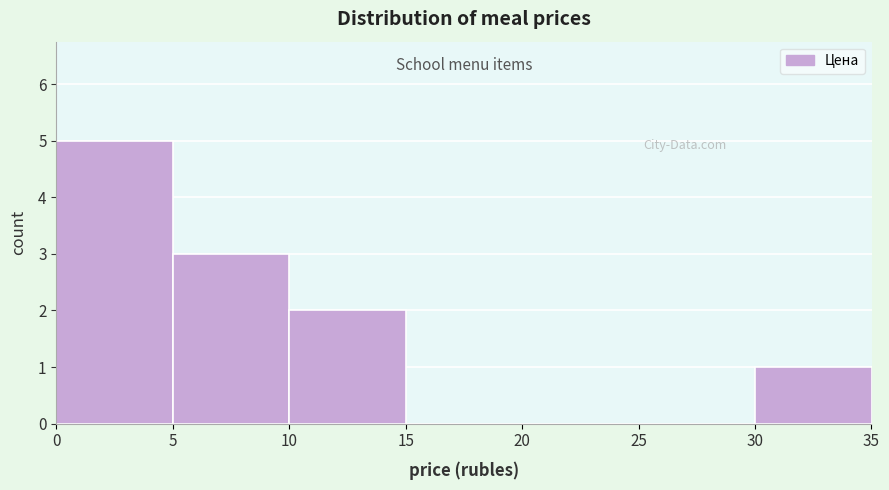

Reading left to right, transcribe this chart: for each bar, give the range it covers on the x-axis and its height. The values are not printed on the chart, so give them approximately, as read against the axis.

0 to 5: 5
5 to 10: 3
10 to 15: 2
15 to 20: 0
20 to 25: 0
25 to 30: 0
30 to 35: 1